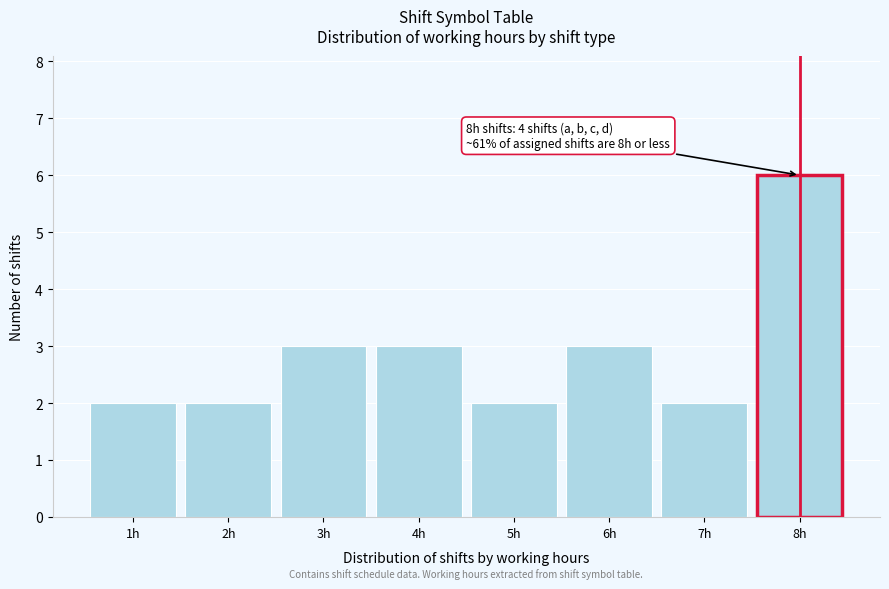

Reading right to left, list all the values displayed in this chart.

8h=6	7h=2	6h=3	5h=2	4h=3	3h=3	2h=2	1h=2